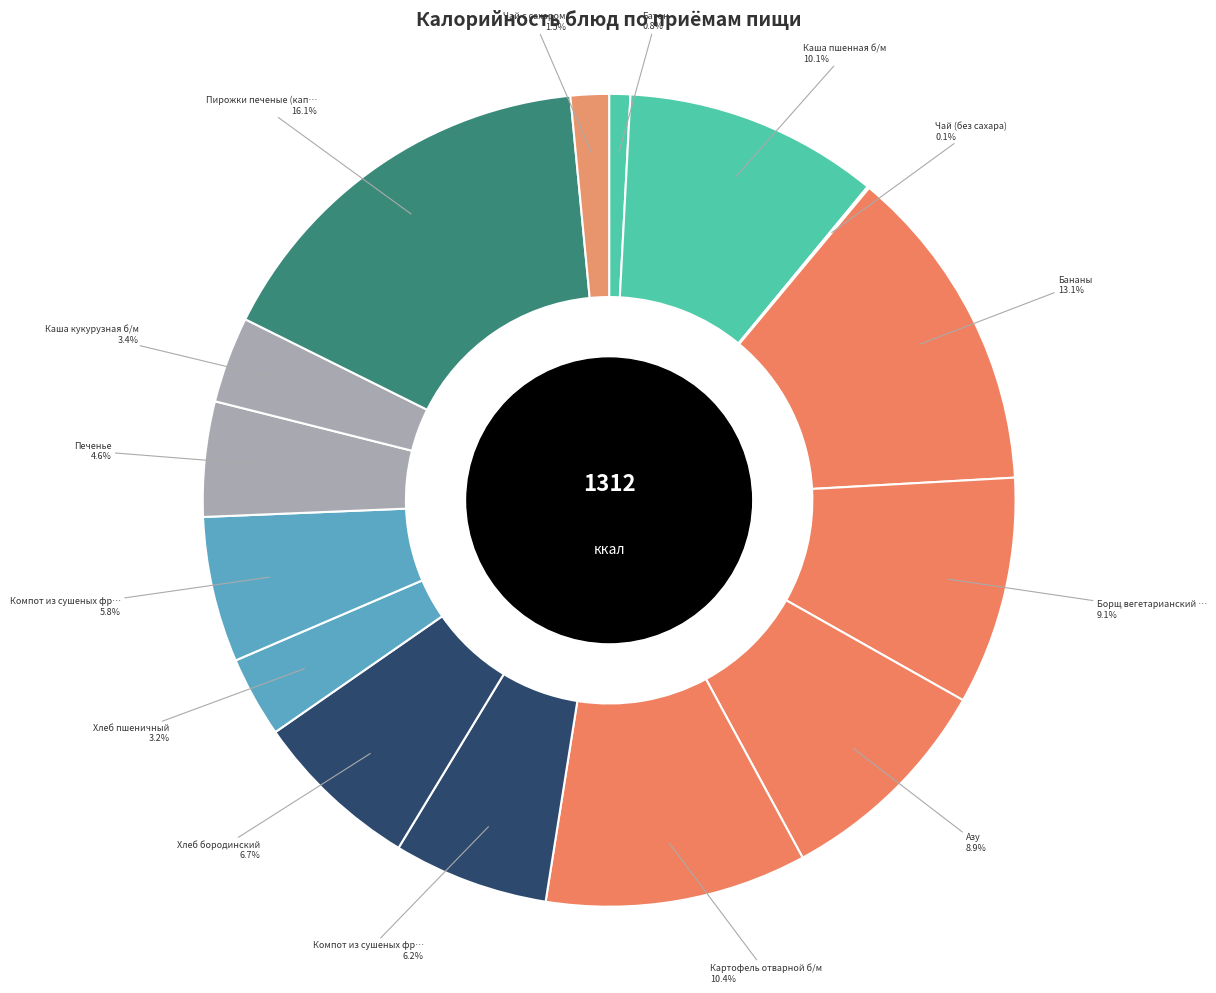

Count the number of slices in the pie.

15